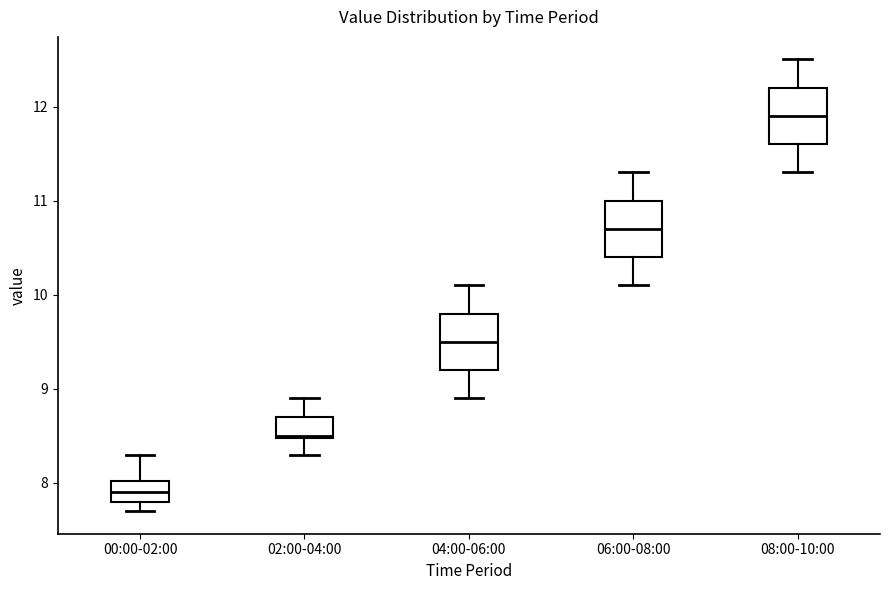

Which box has the highest median line?

08:00-10:00